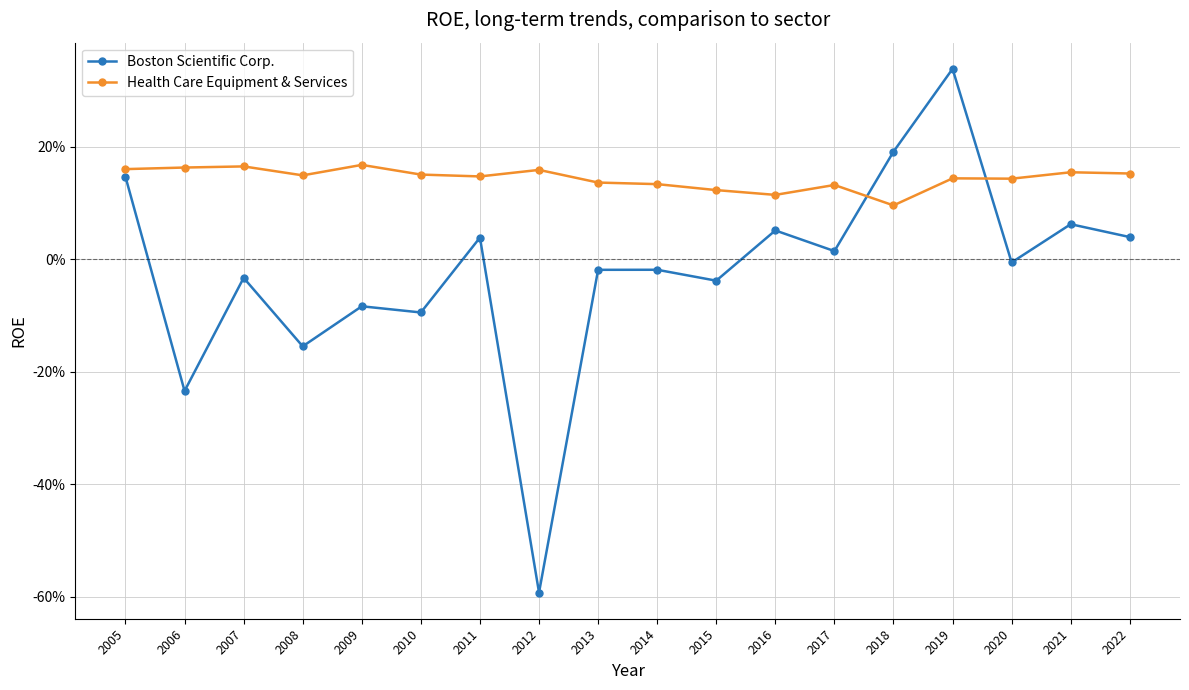

How many intersections are there between Boston Scientific Corp. and Health Care Equipment & Services?

2